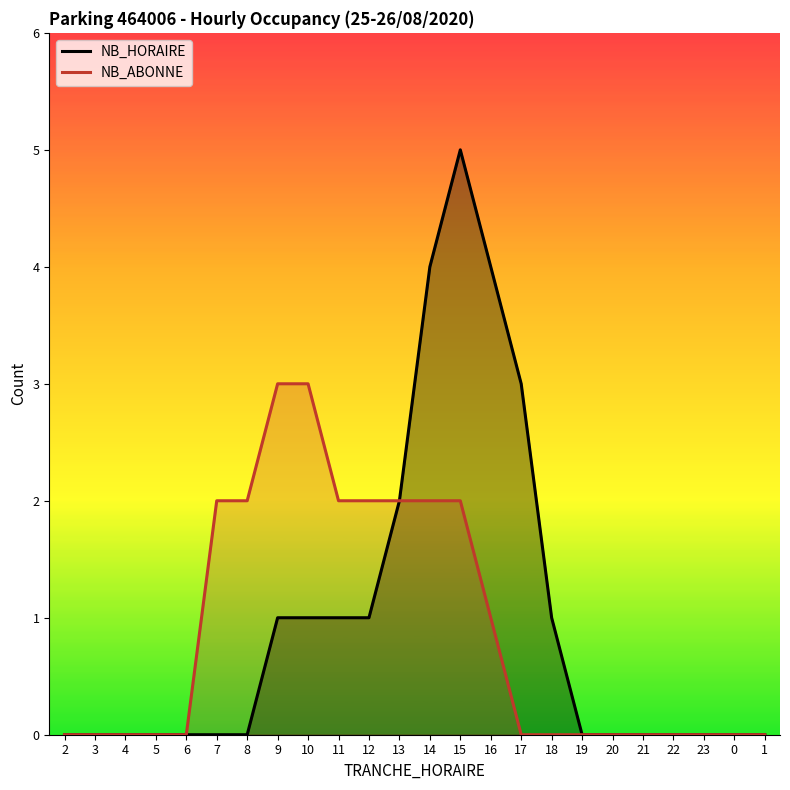

True or false: NB_ABONNE and NB_HORAIRE intersect in this chart.

False